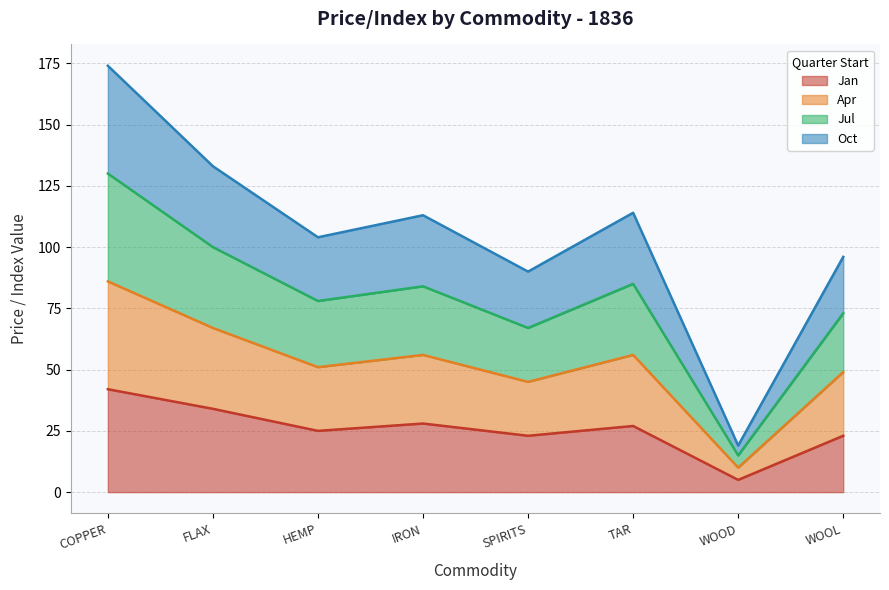

True or false: Jan and Oct intersect in this chart.

False